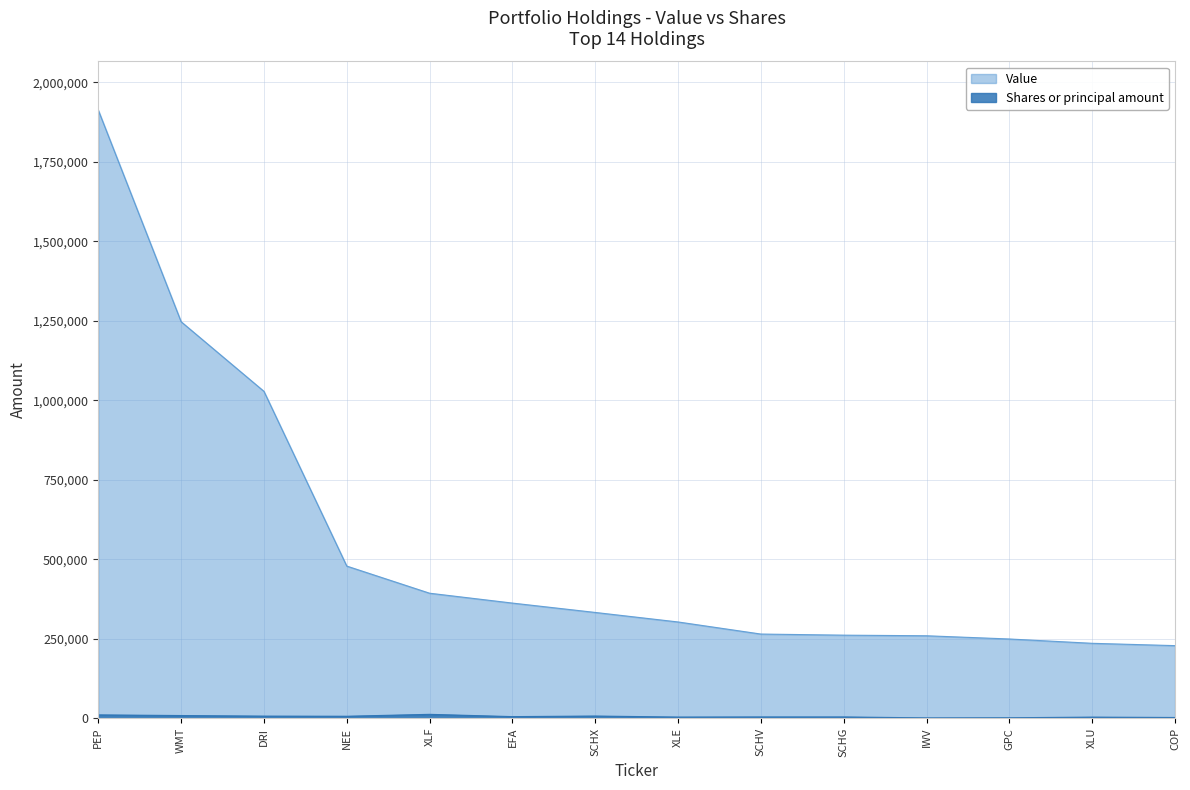

Which series changed the most between WMT and XLF?

Value